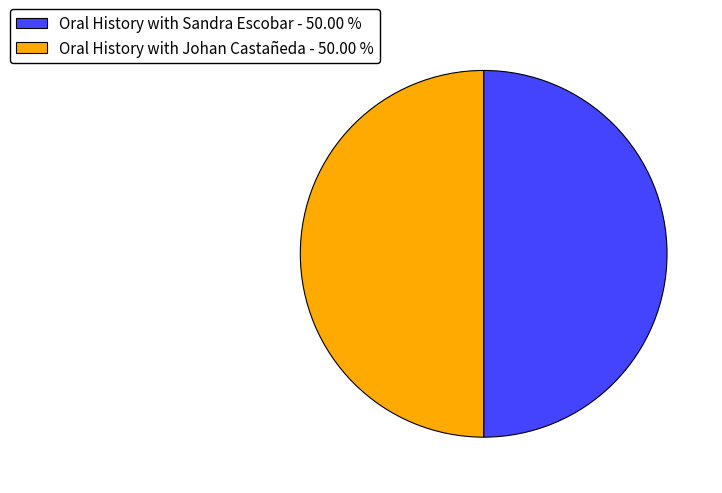

Do Oral History with Johan Castañeda - 50.00 % and Oral History with Sandra Escobar - 50.00 % together represent more than half of the pie?

Yes